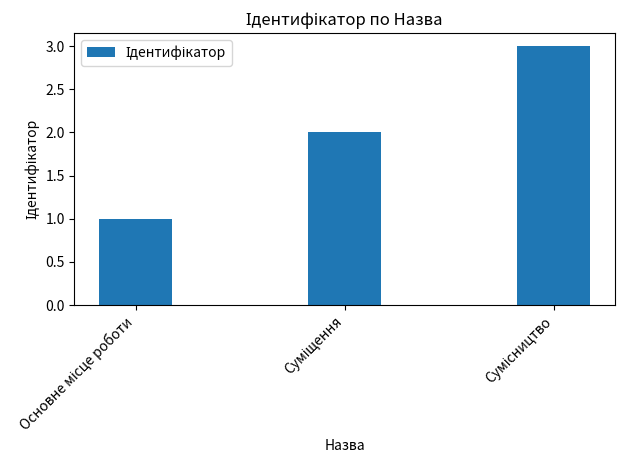

What is the greatest value displayed?

3